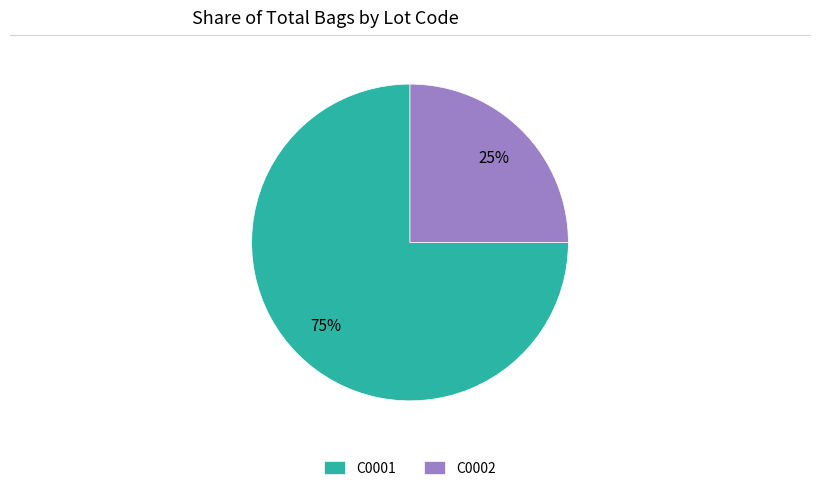

Is it true that C0002 is 30% of the pie?

False